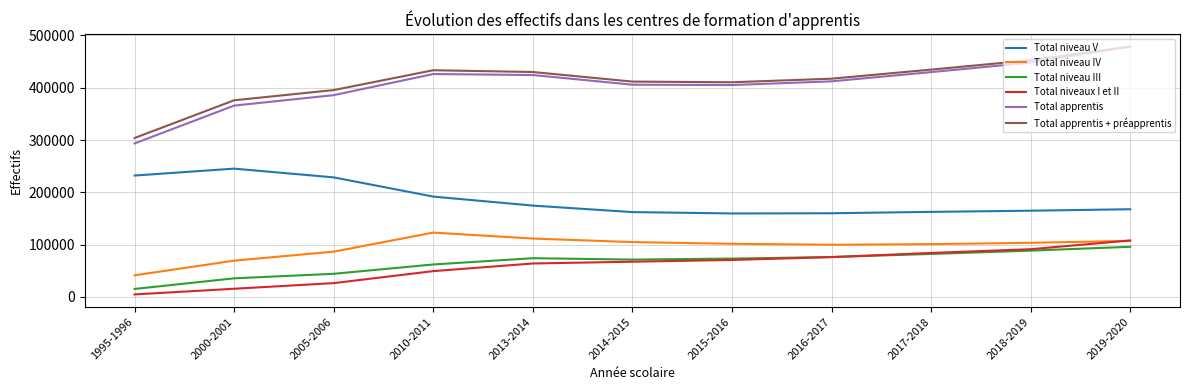

What is the lowest value of the Total apprentis + préapprentis series?

303921